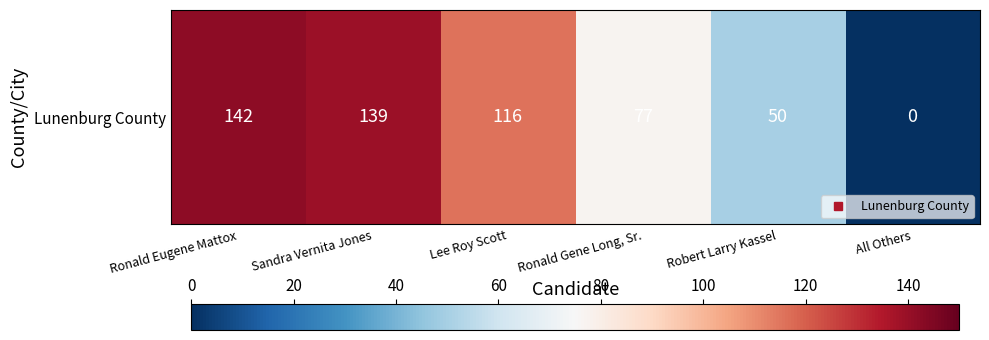

At which category does the chart reach its peak across all series?

Ronald Eugene Mattox